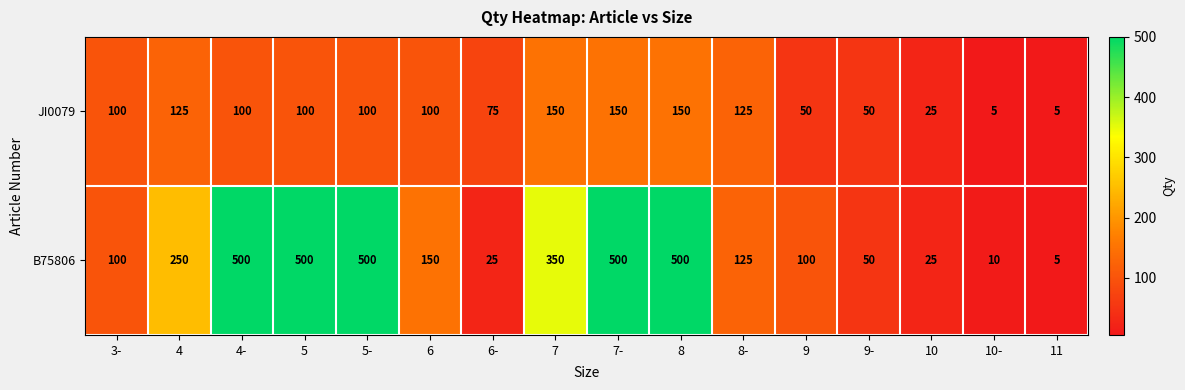

Rank the series by their average value, from highest to lowest.

B75806, JI0079